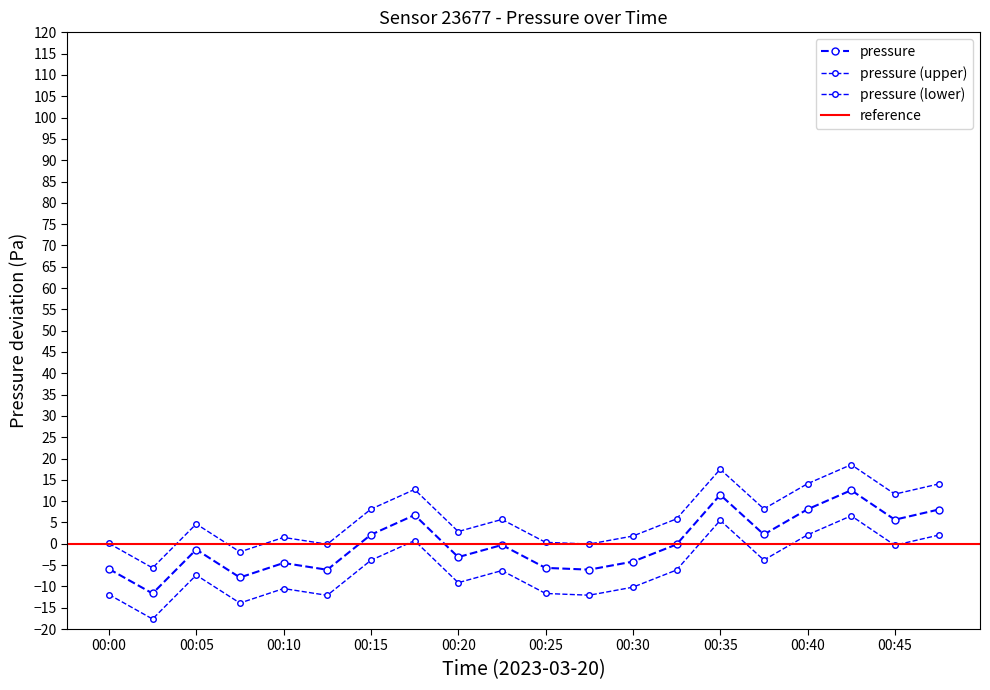

How many interior local peaks (higher than both neighbors) does the data have?

6